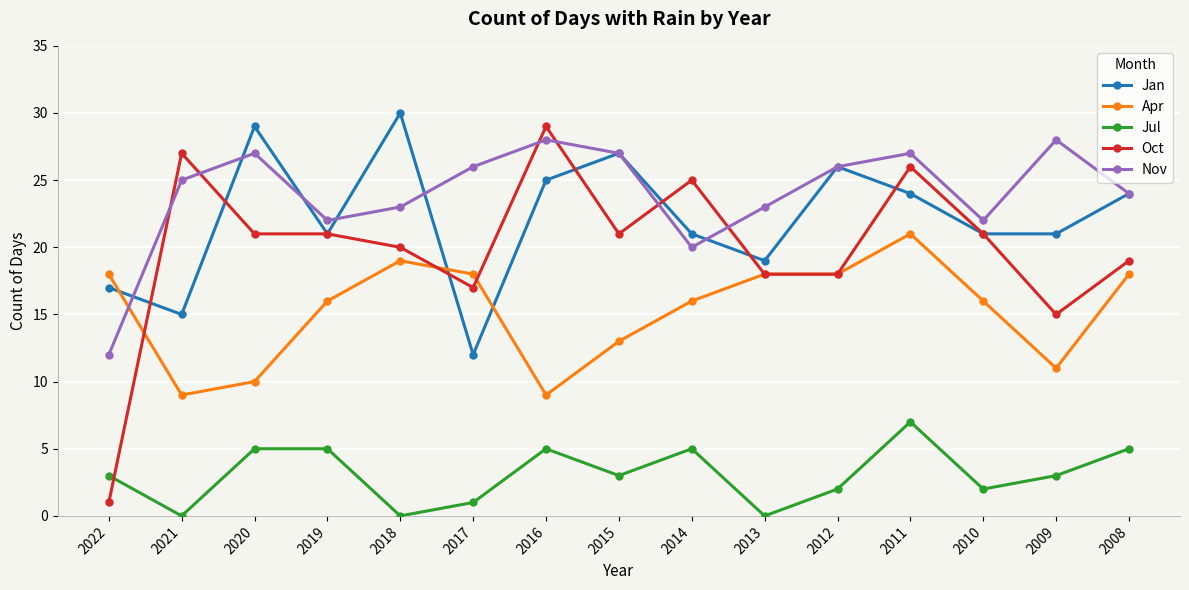

What is the value of the Oct point at the 10th from the left?

18